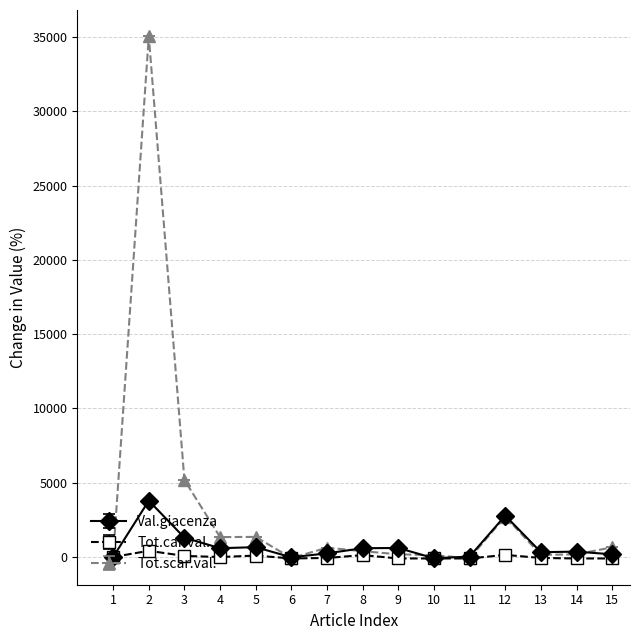

List the series in order of their peak value, lowest first.

Tot.car.val., Val.giacenza, Tot.scar.val.